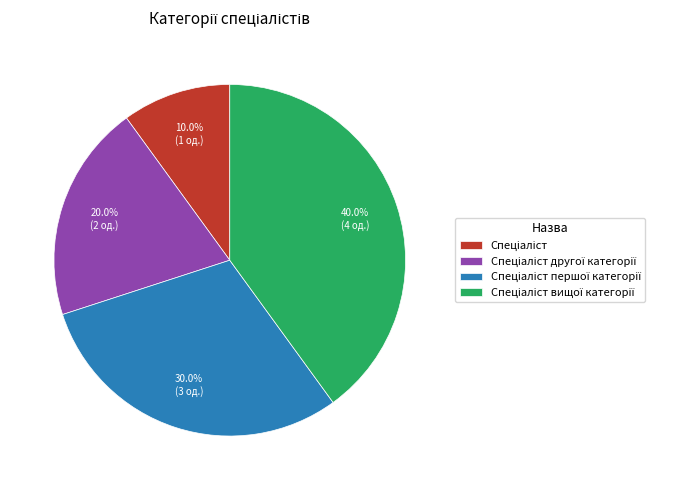

Is there a majority slice in this chart?

No